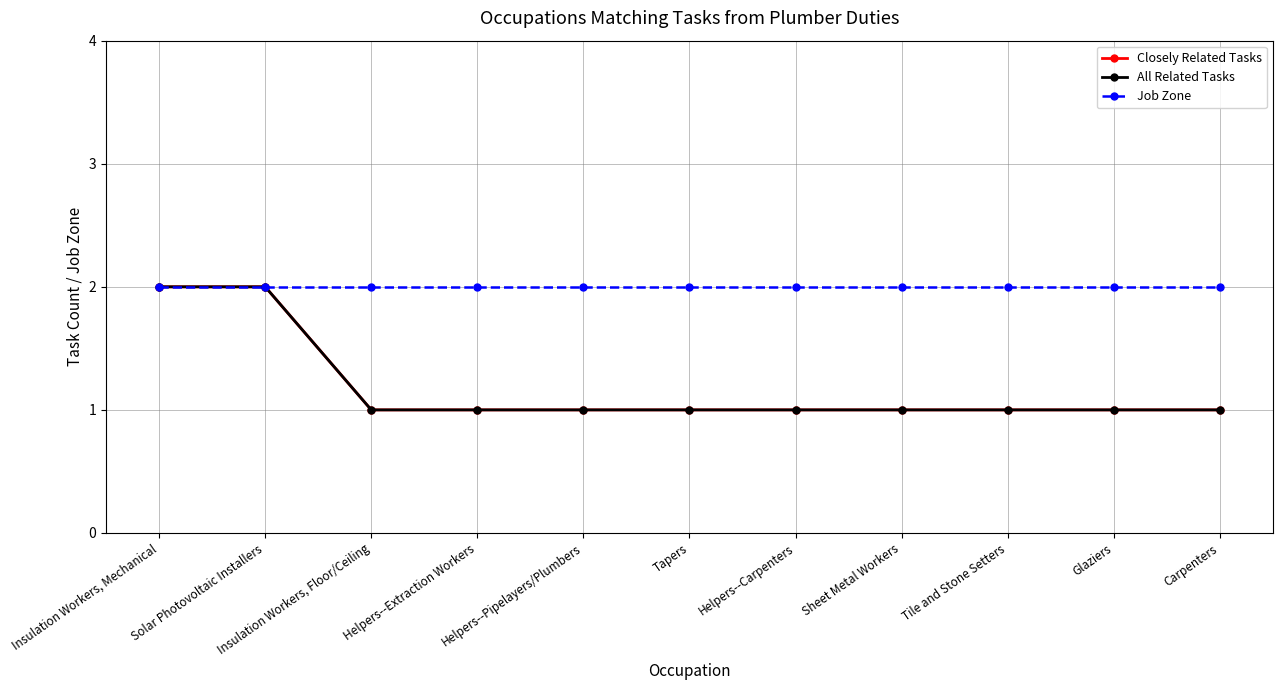

Does the chart have visible grid lines?

Yes